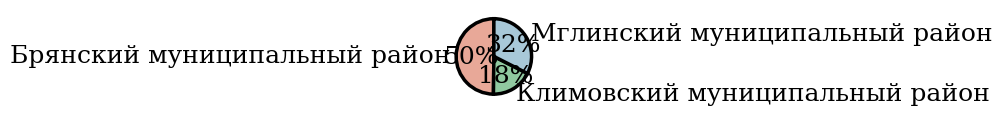

Do Климовский муниципальный район and Брянский муниципальный район together represent more than half of the pie?

Yes